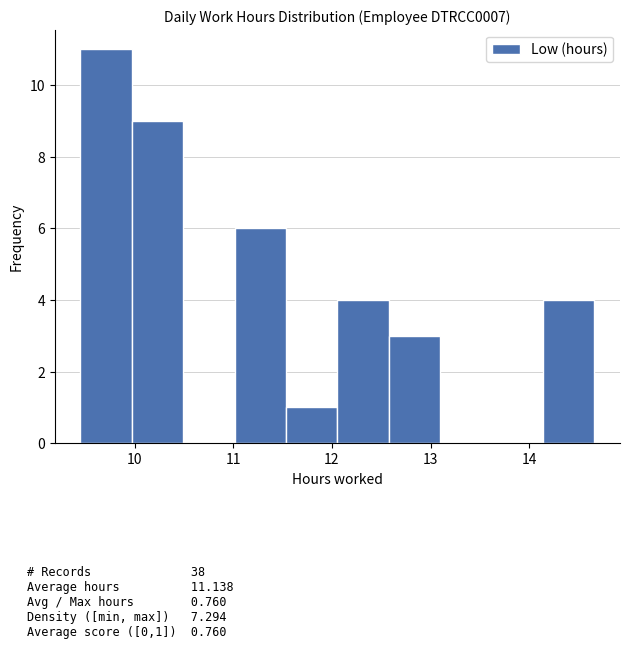

Which range on the x-axis has the tallest bar?

9.5 to 10.0